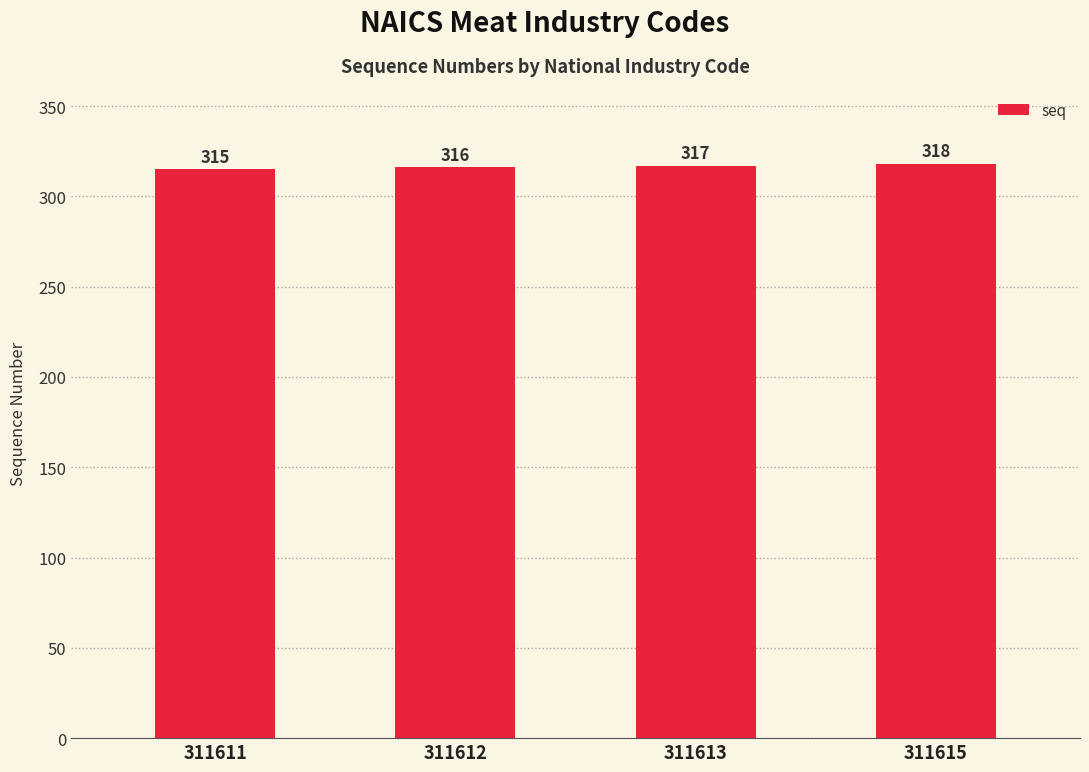

The value at 311611 is 131. True or false?

False